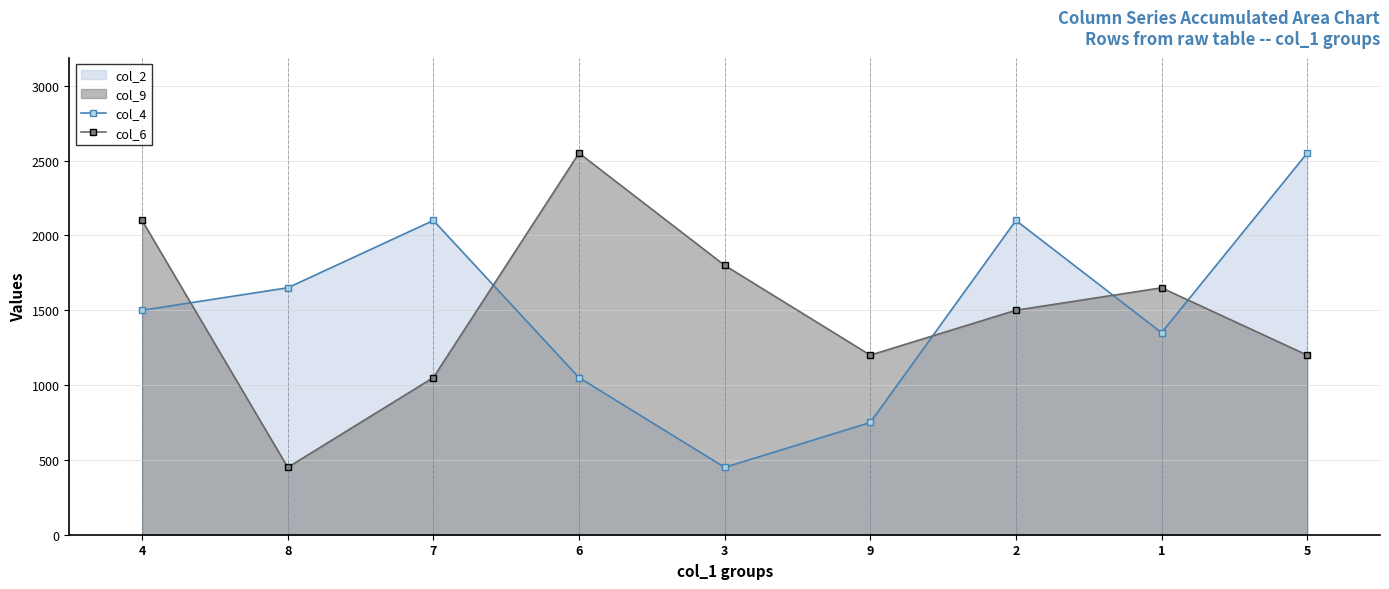

What is the total value across all series at 3?

2250